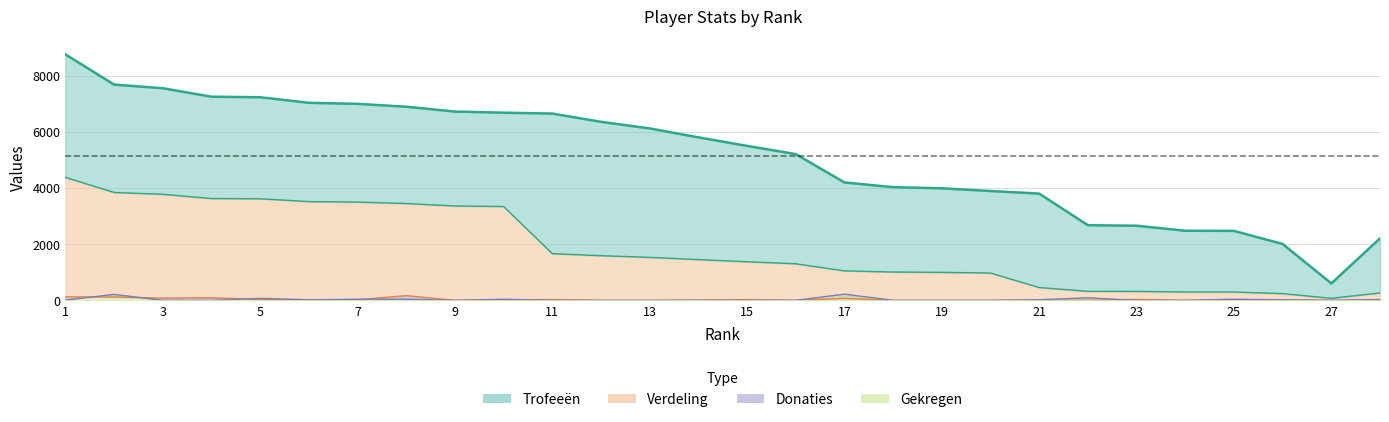

How many data points in Donaties are less than 10?

14